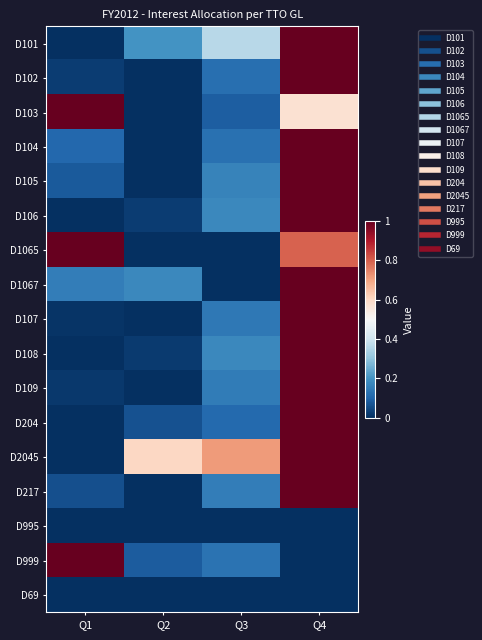

What is the greatest value displayed?

1.0